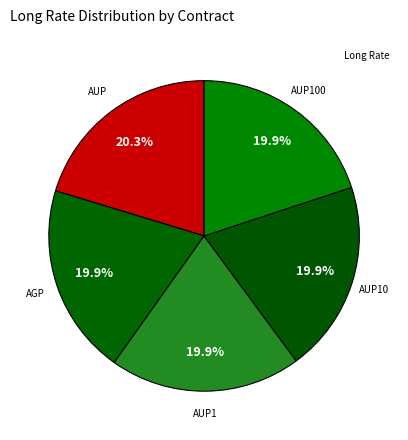

Count the number of slices in the pie.

5